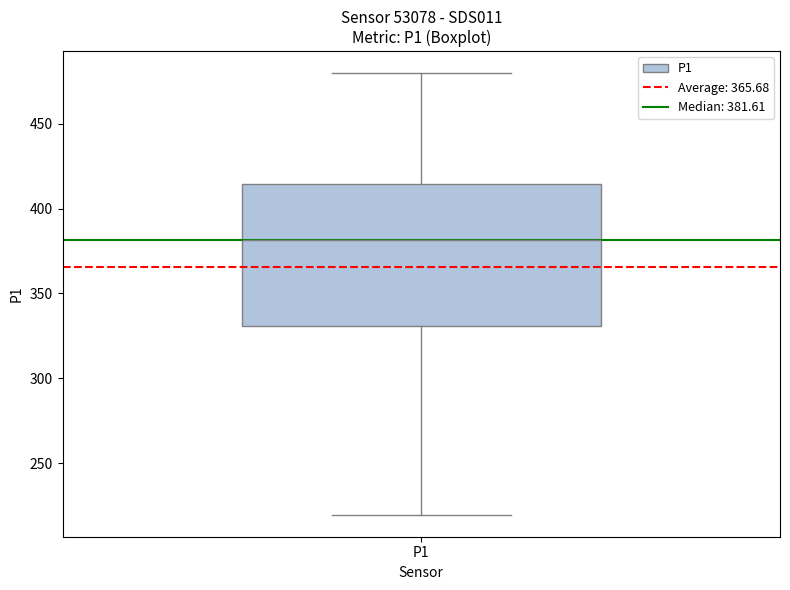

Read this box plot against the y-axis: the position of the median line, the range covered by the box, and the ends of both whiskers. The values are not printed on the chart, so give them approximately, as read against the axis.

median 380, box 330 to 415, whiskers 220 to 480